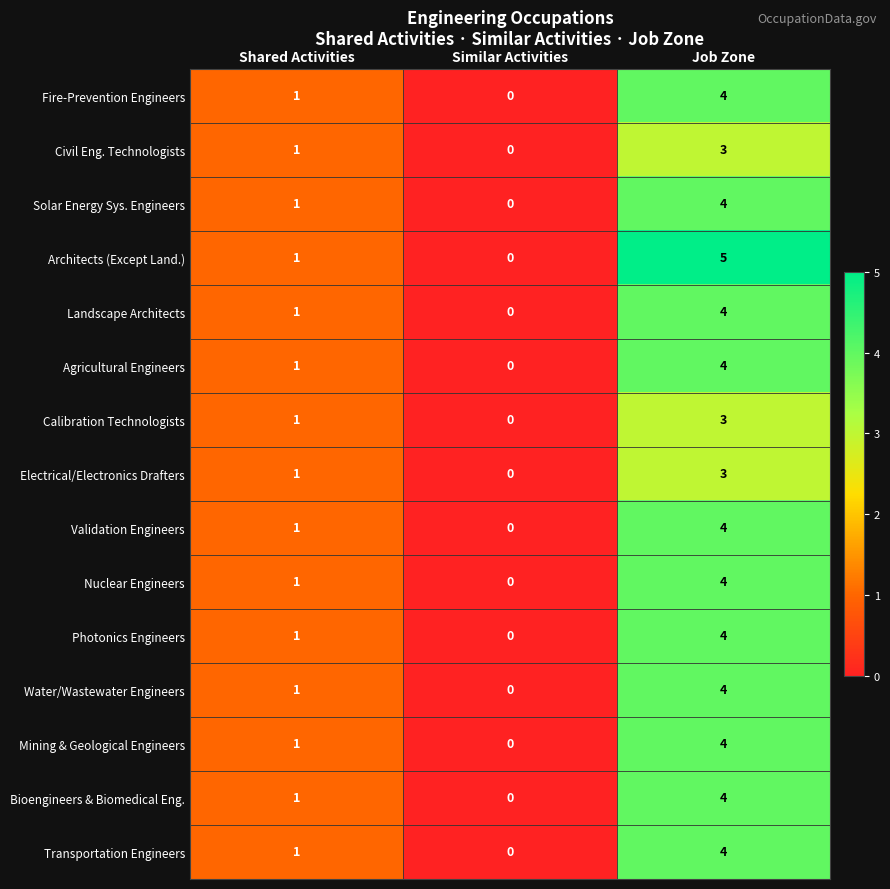

Between Shared Activities and Job Zone, which series saw the biggest shift?

Architects (Except Land.)